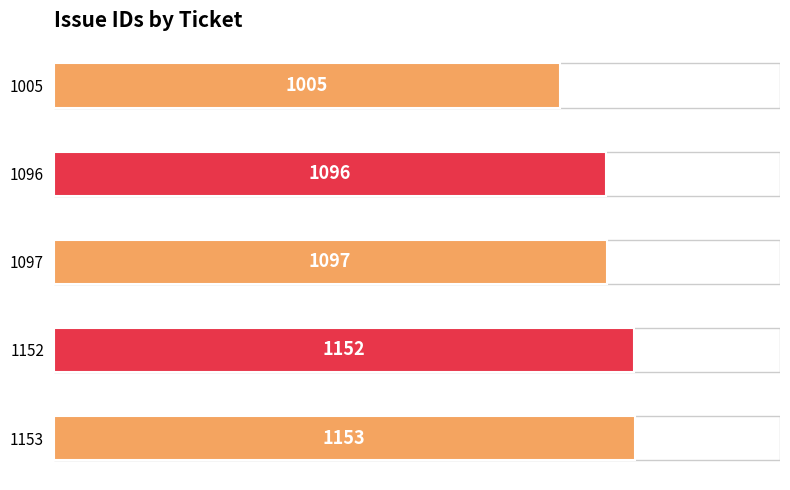

Count the number of data series in this chart.

1